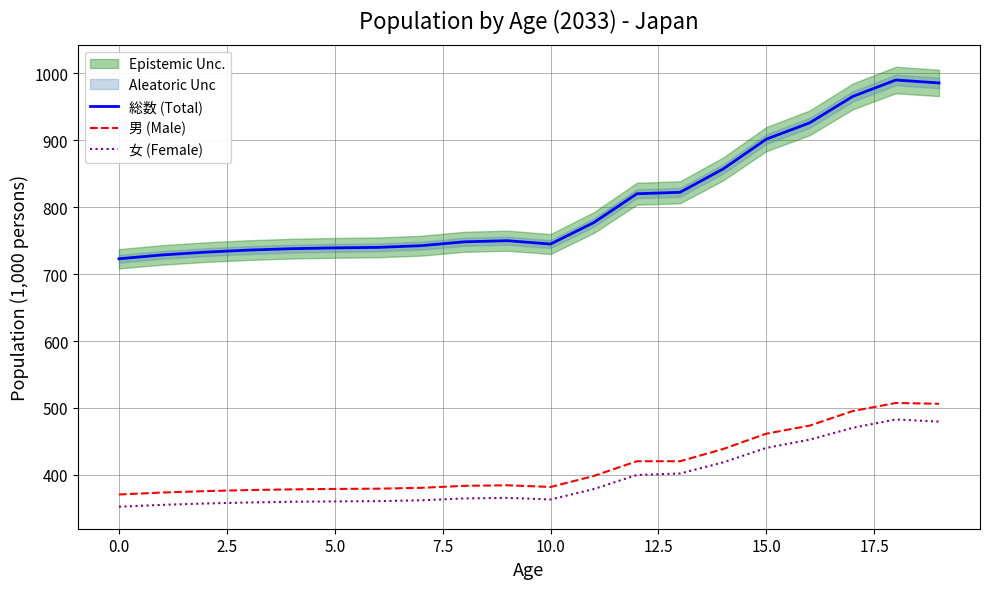

How many lines are shown in the chart?

3